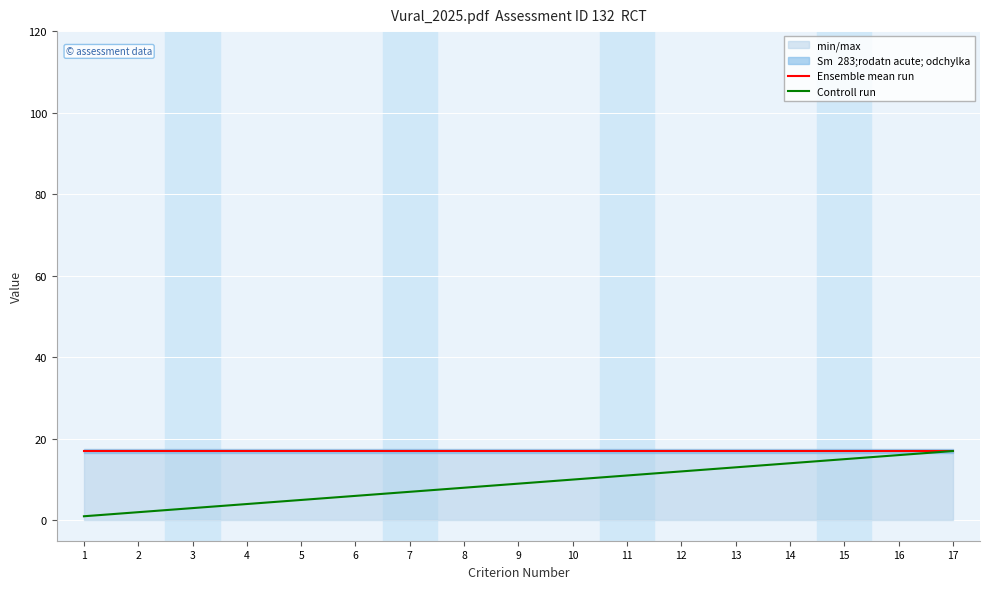

Read the Controll run value at 11, to the nearest 5.

10